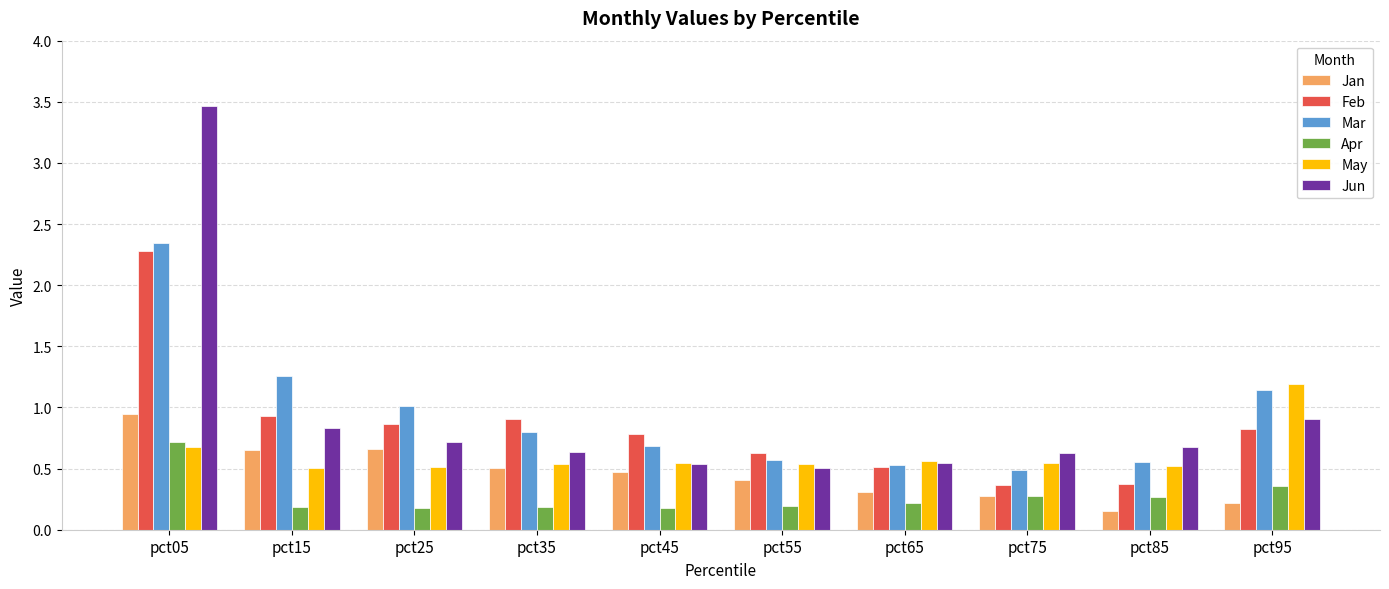

The Jan series shows 0.1 at pct95. True or false?

False